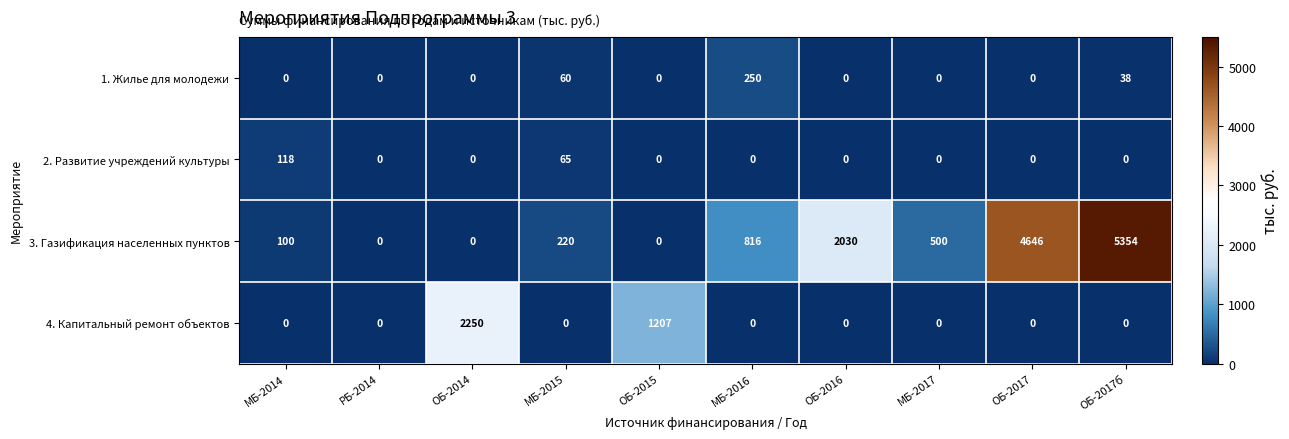

Rank the series by their maximum value, from lowest to highest.

2. Развитие учреждений культуры, 1. Жилье для молодежи, 4. Капитальный ремонт объектов, 3. Газификация населенных пунктов